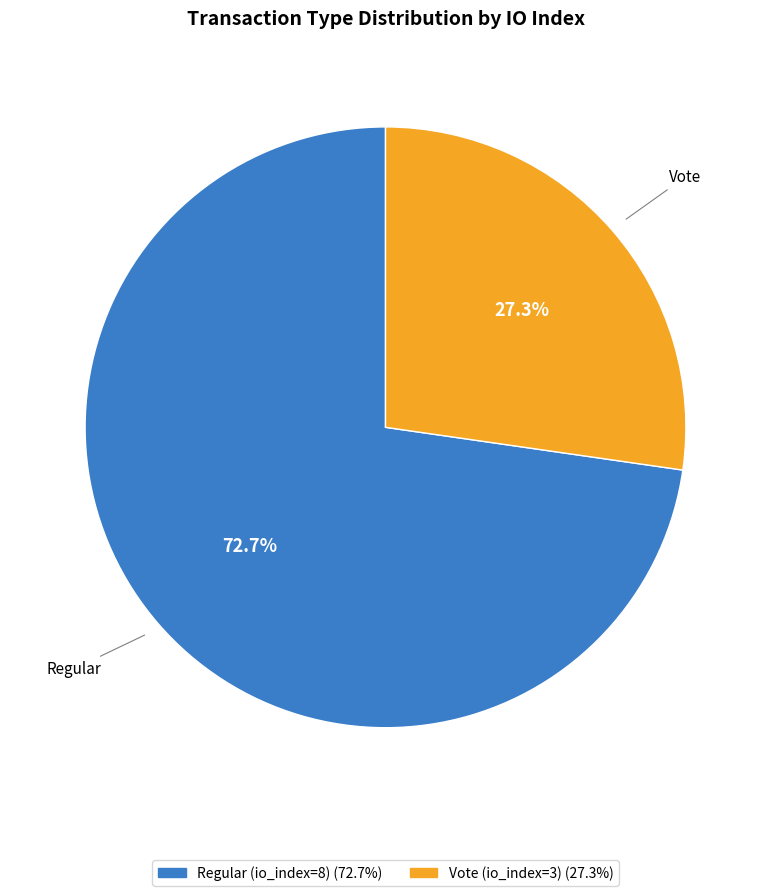

What percentage is NOT represented by Regular?

27.3%